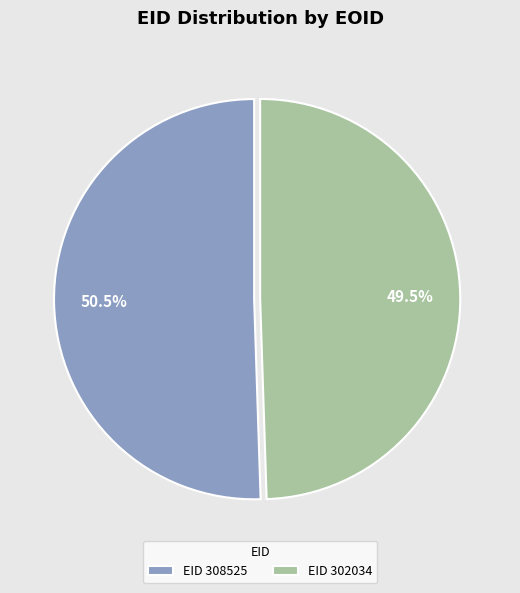

Is the sum of EID 308525 and EID 302034 greater than half?

Yes